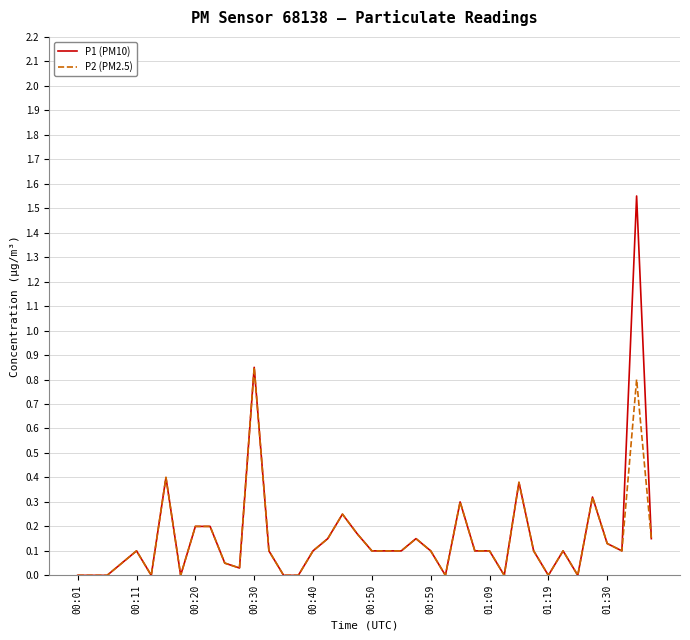

Which series has the largest range (max minus min)?

P1 (PM10)